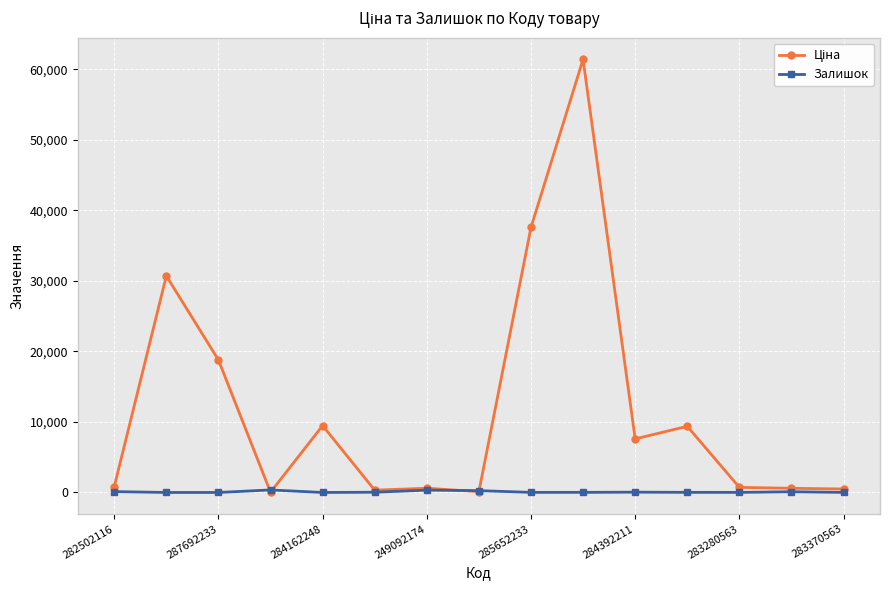

How many lines are shown in the chart?

2